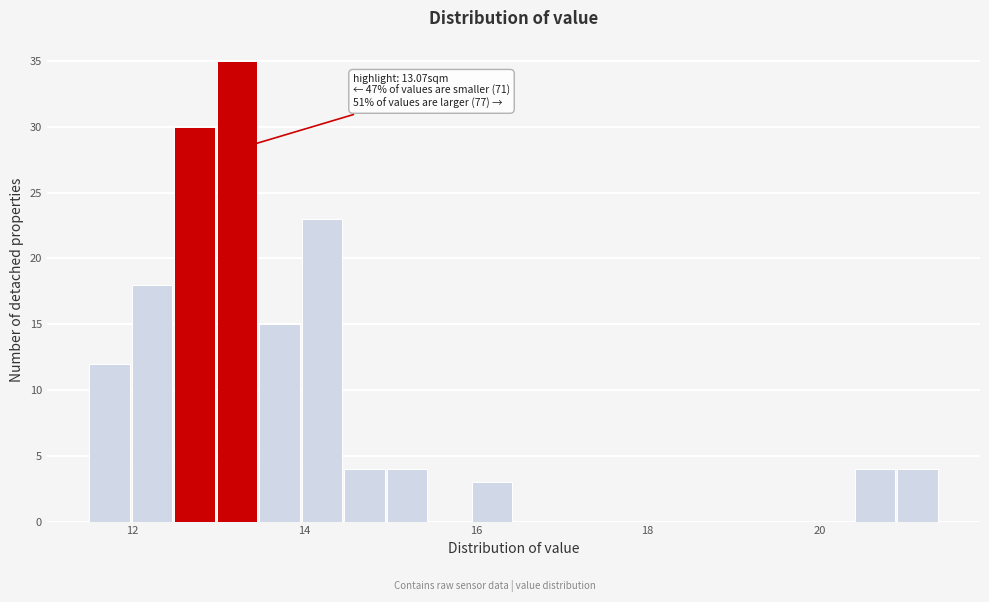

Read against the x-axis, roughly where is the centre of the tallest bar?

13.2